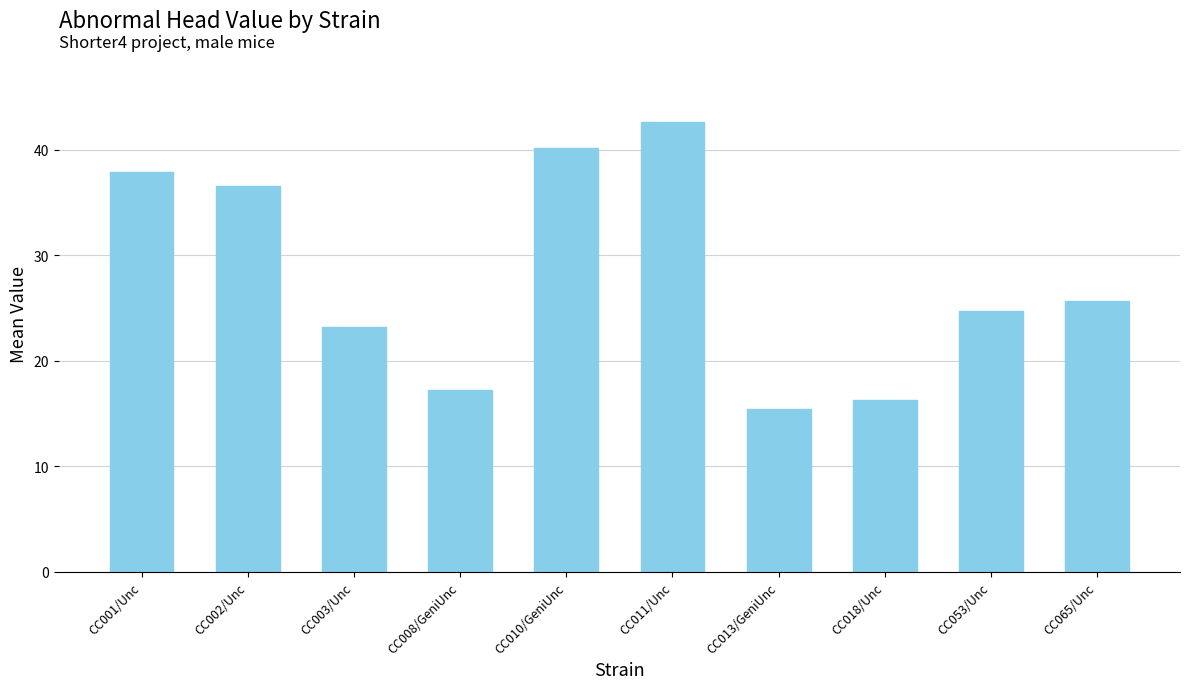

What is the sum of all values?

279.7